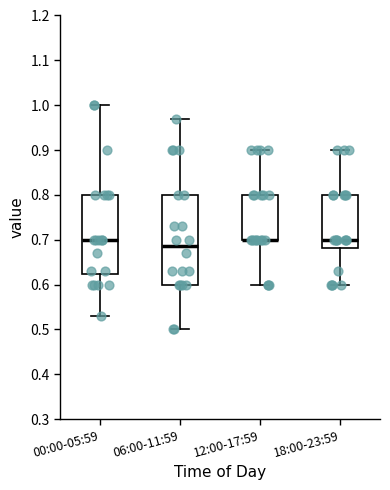

Where does the lower whisker of the box for 06:00-11:59 end on the y-axis? The values are not printed on the chart, so give them approximately, as read against the axis.

0.50